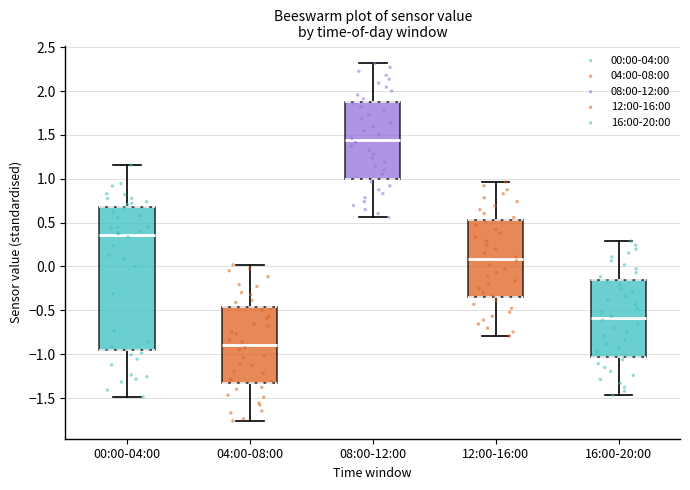

Where does the lower whisker of the box for 12:00-16:00 end on the y-axis? The values are not printed on the chart, so give them approximately, as read against the axis.

-0.80